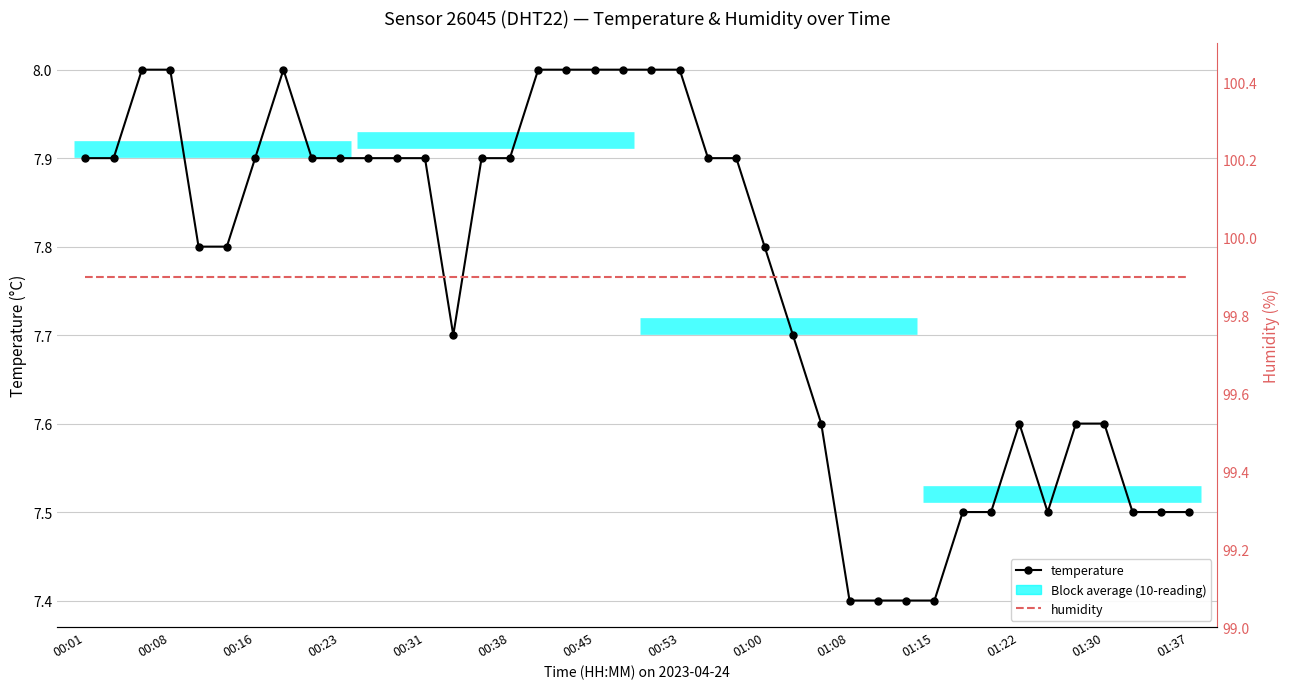

Reading right to left, list all the values displayed in this chart.

temperature: 7.5	7.5	7.5	7.6	7.6	7.5	7.6	7.5	7.5	7.4	7.4	7.4	7.4	7.6	7.7	7.8	7.9	7.9	8.0	8.0	8.0	8.0	8.0	8.0	7.9	7.9	7.7	7.9	7.9	7.9	7.9	7.9	8.0	7.9	7.8	7.8	8.0	8.0	7.9	7.9
humidity: 99.9	99.9	99.9	99.9	99.9	99.9	99.9	99.9	99.9	99.9	99.9	99.9	99.9	99.9	99.9	99.9	99.9	99.9	99.9	99.9	99.9	99.9	99.9	99.9	99.9	99.9	99.9	99.9	99.9	99.9	99.9	99.9	99.9	99.9	99.9	99.9	99.9	99.9	99.9	99.9